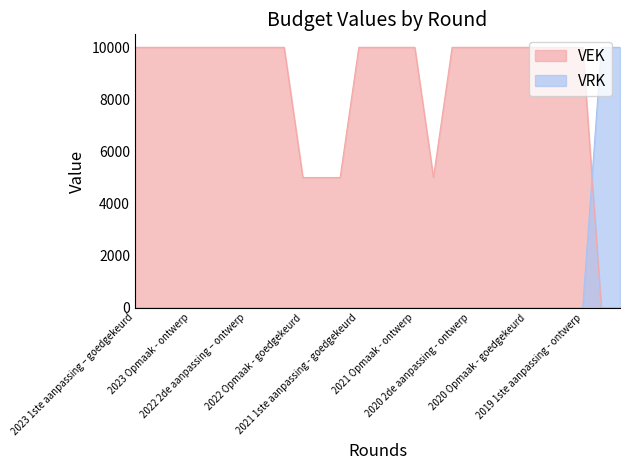

True or false: VRK has more than 2 points higher than both neighbors.

False